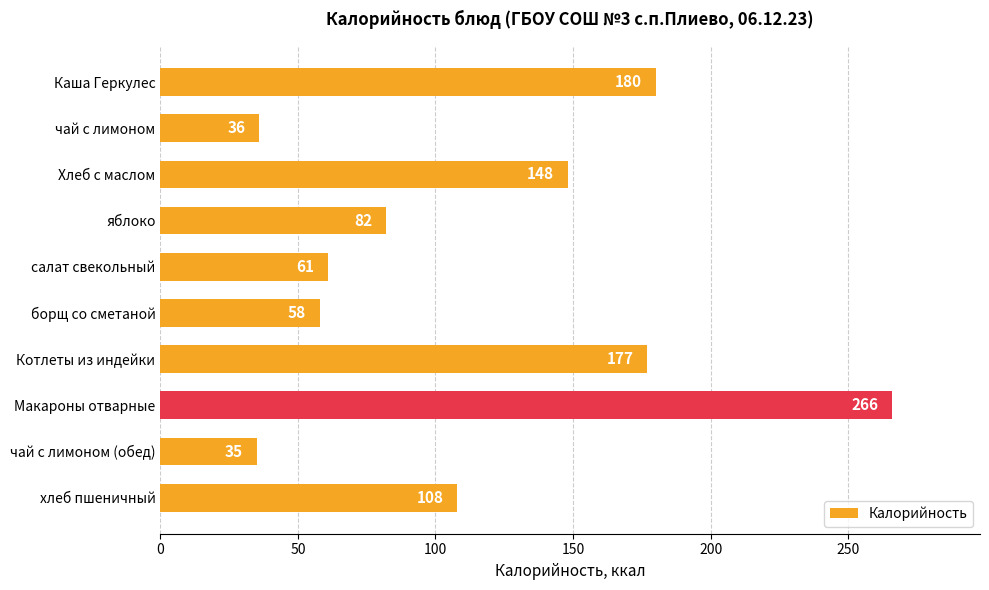

Are the bars grouped side by side (vs. stacked)?

No